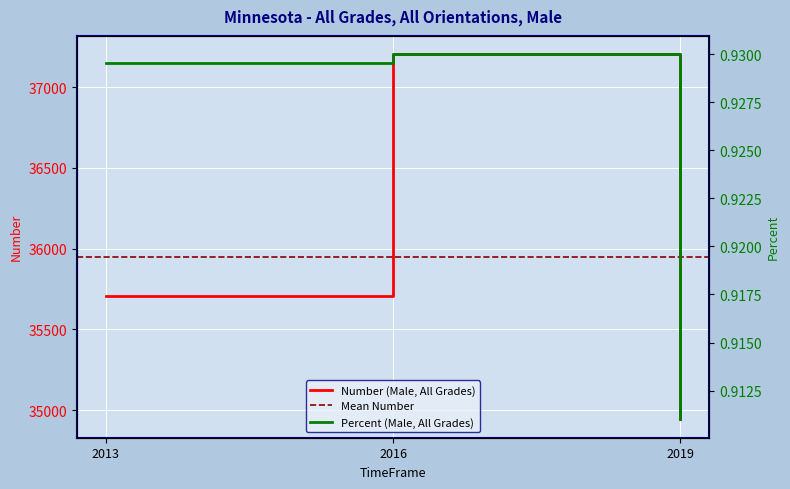

What is the value of the Percent (Male, All Grades) point at the 1st from the left?

0.9